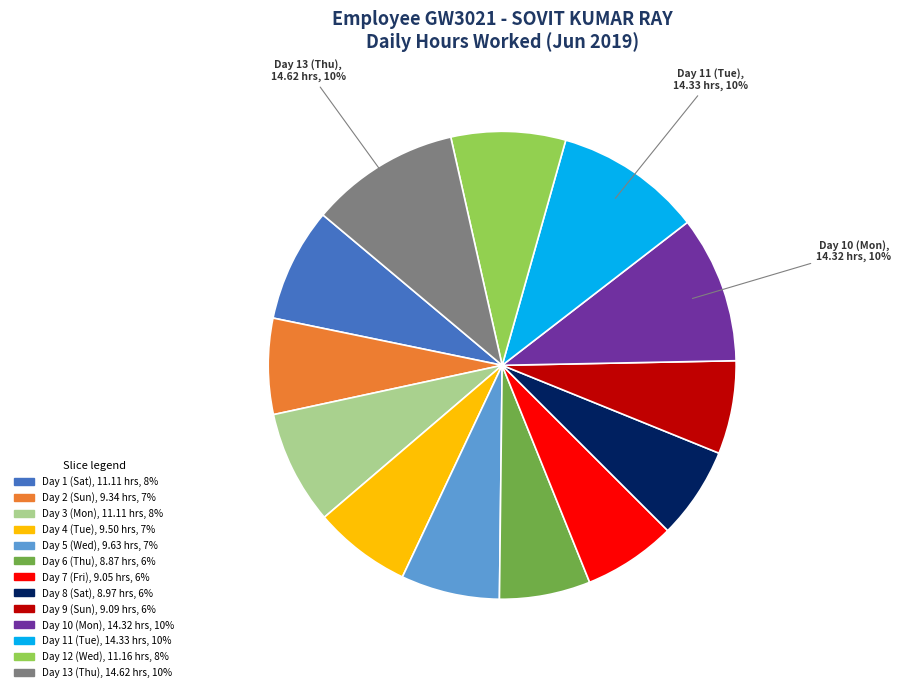

Is there a majority slice in this chart?

No